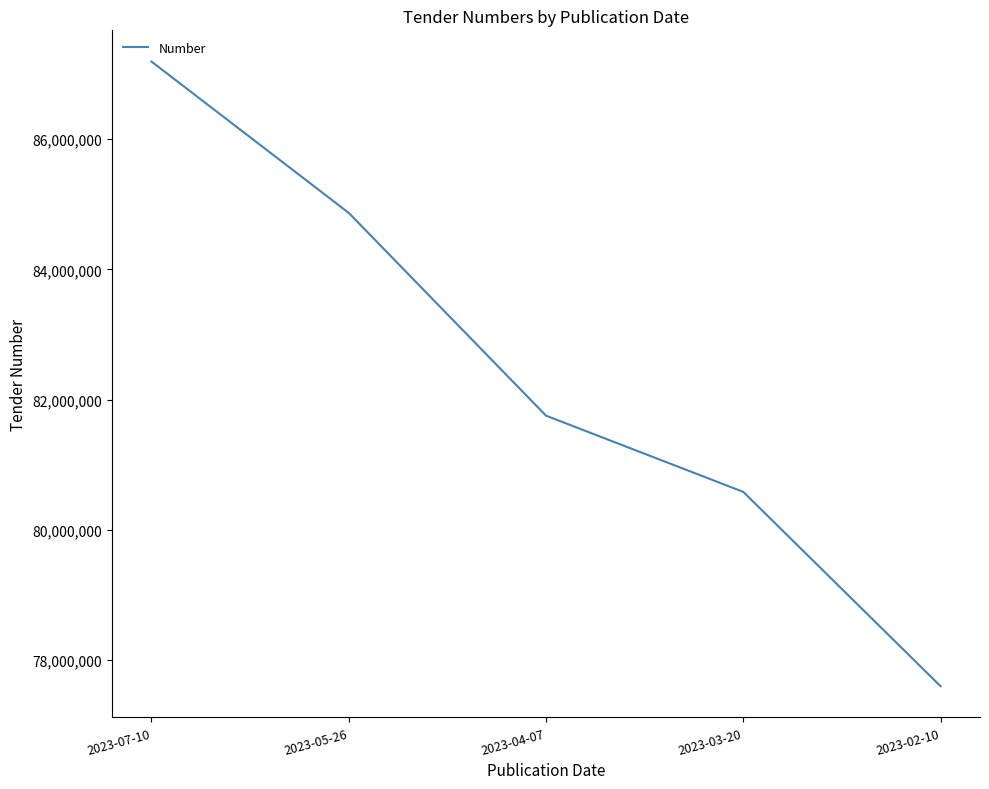

What is the smallest value displayed?

77595867